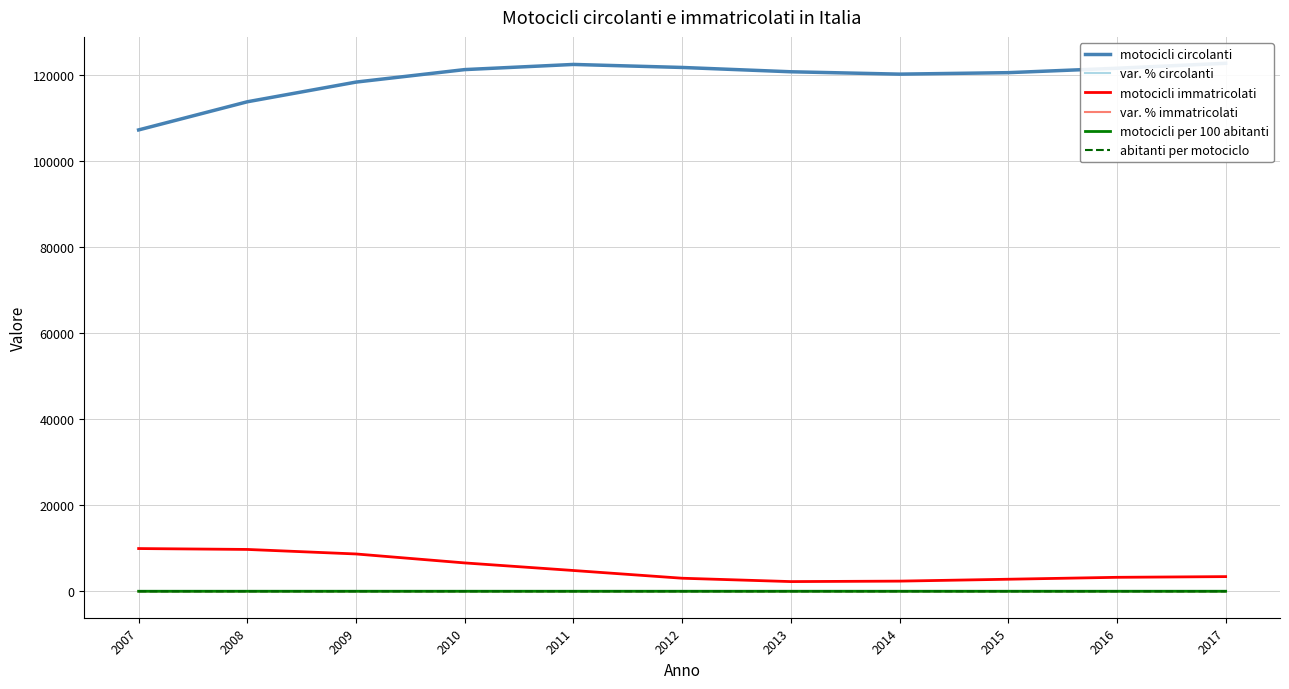

Where is the first local maximum for motocicli per 100 abitanti?

2011